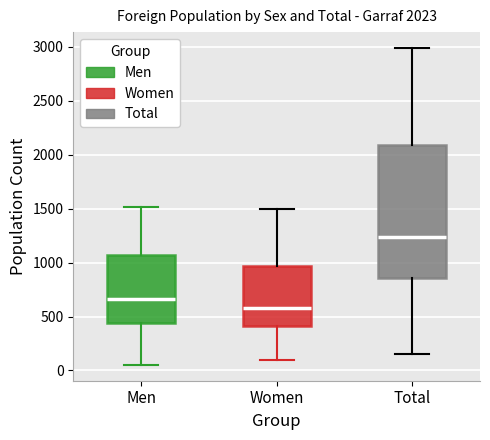

Which box's median line is the lowest?

Women